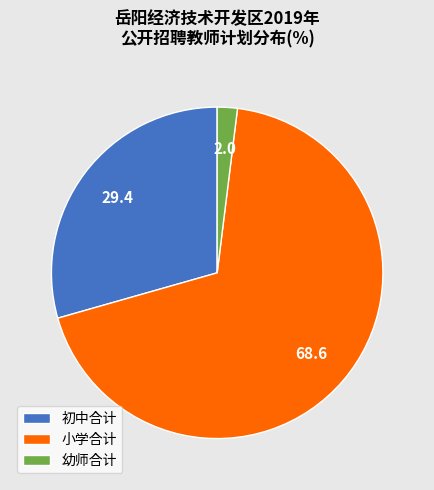

The 初中合计 slice represents 15% of the pie. True or false?

False